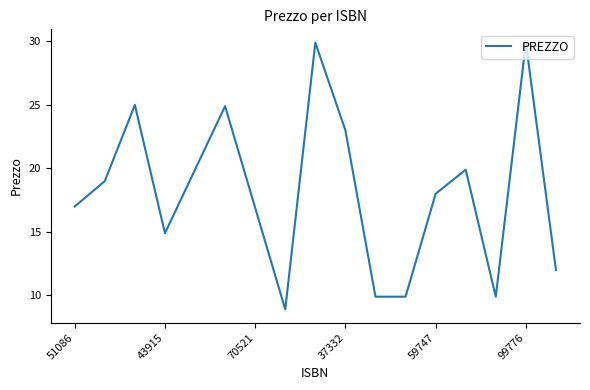

What is the minimum value shown in the chart?

8.9